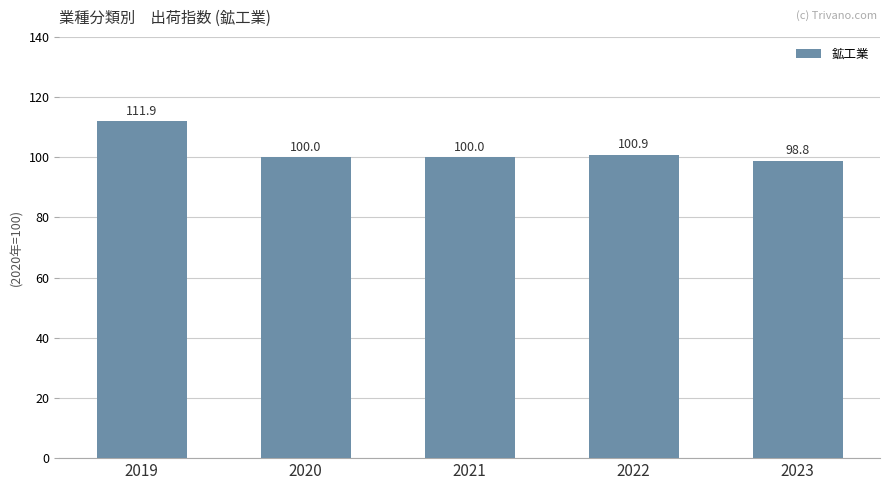

Count the number of categories in the chart.

5